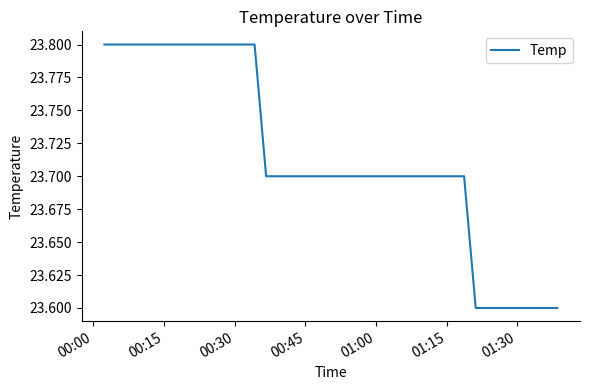

What is the smallest value displayed?

23.6